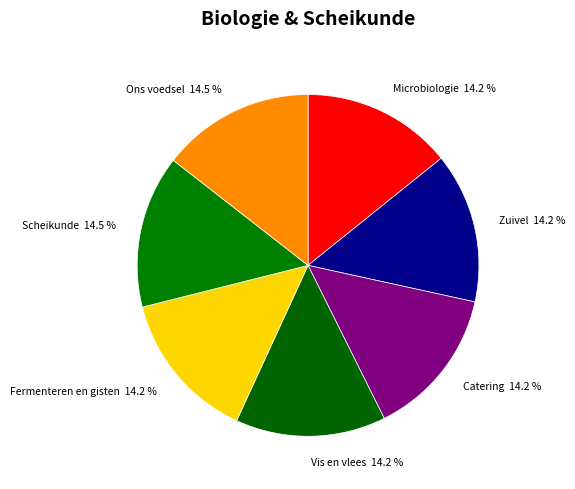

To the nearest percent, what is the combined percentage of Scheikunde and Zuivel?

29%